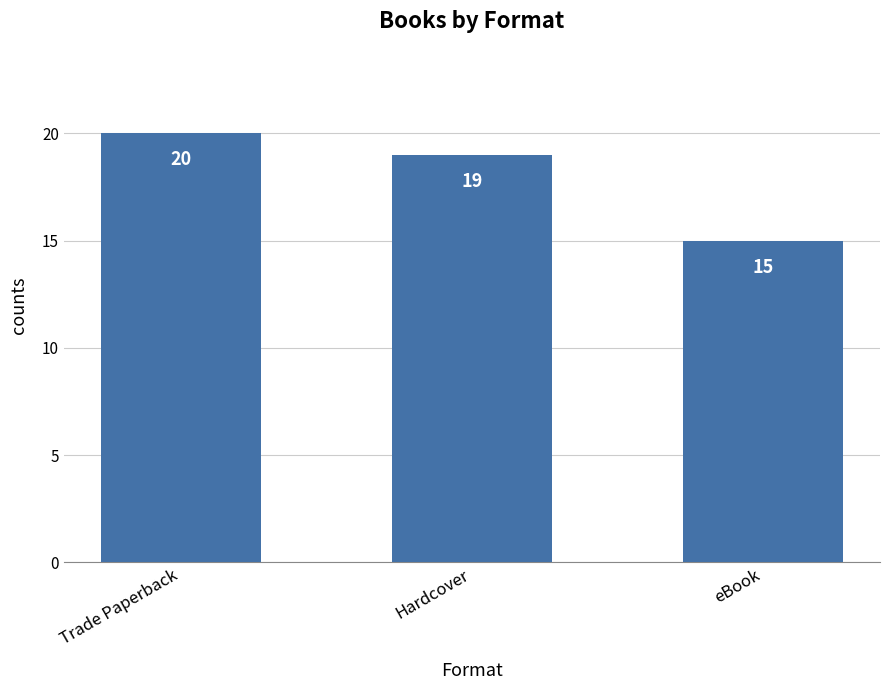

What is the change in value from Hardcover to eBook?

-4